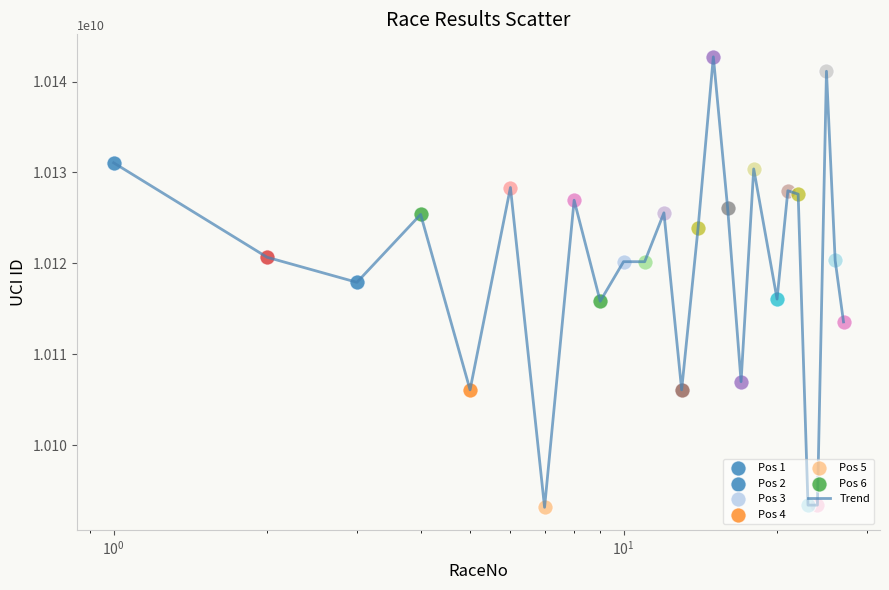

What is the difference between the maximum and minimum values?

49568010